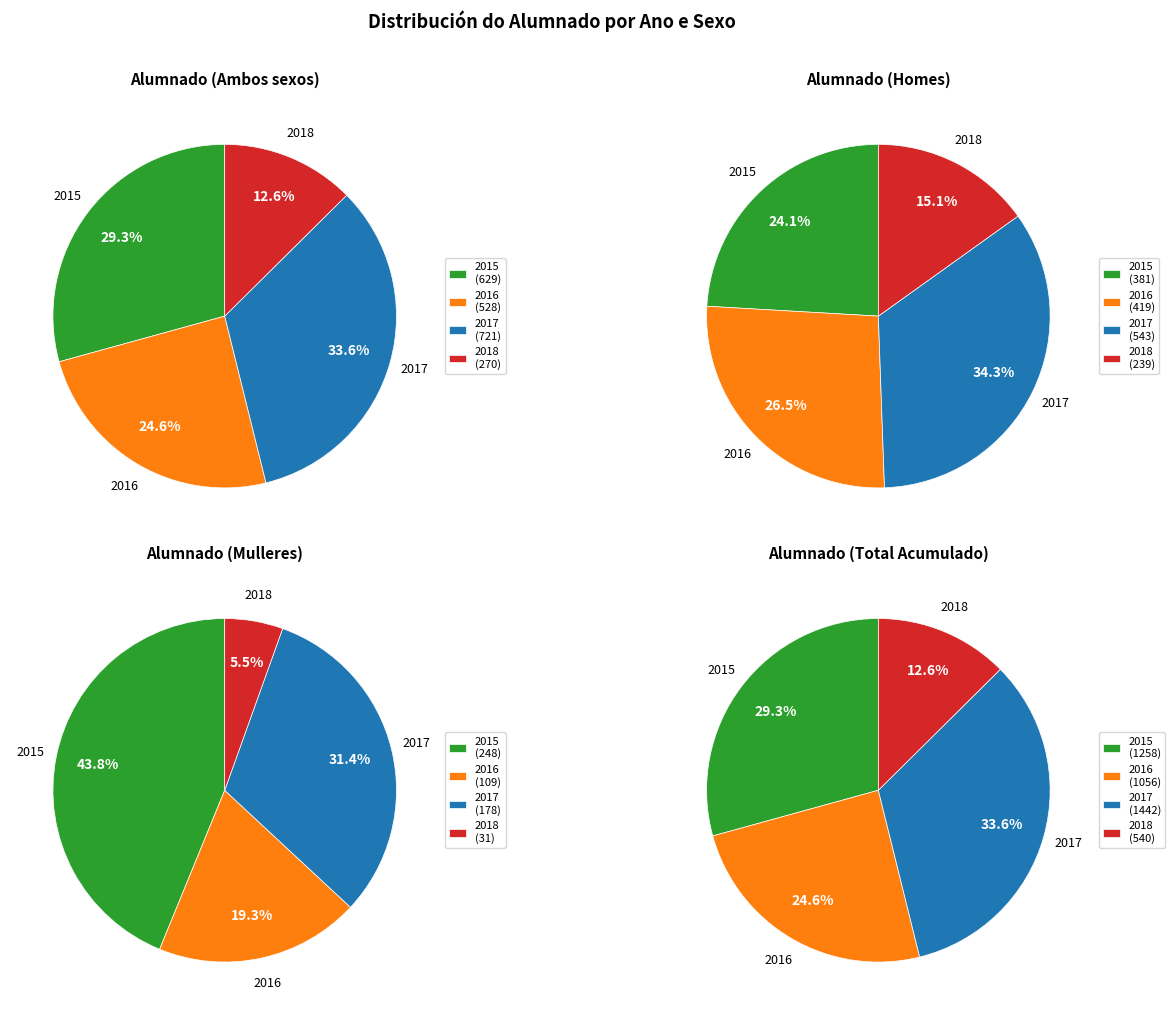

Count the number of slices in the pie.

4